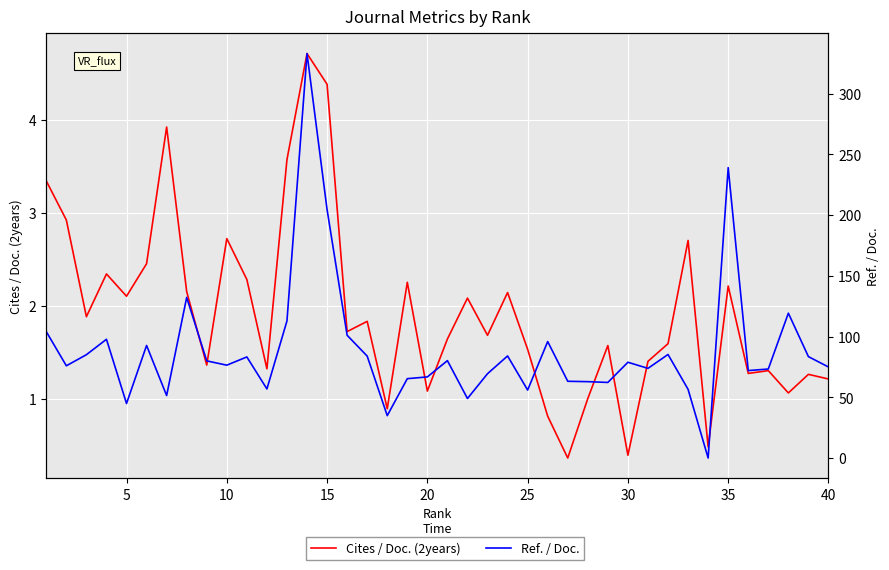

How many values in the Ref. / Doc. series exceed 78?

20